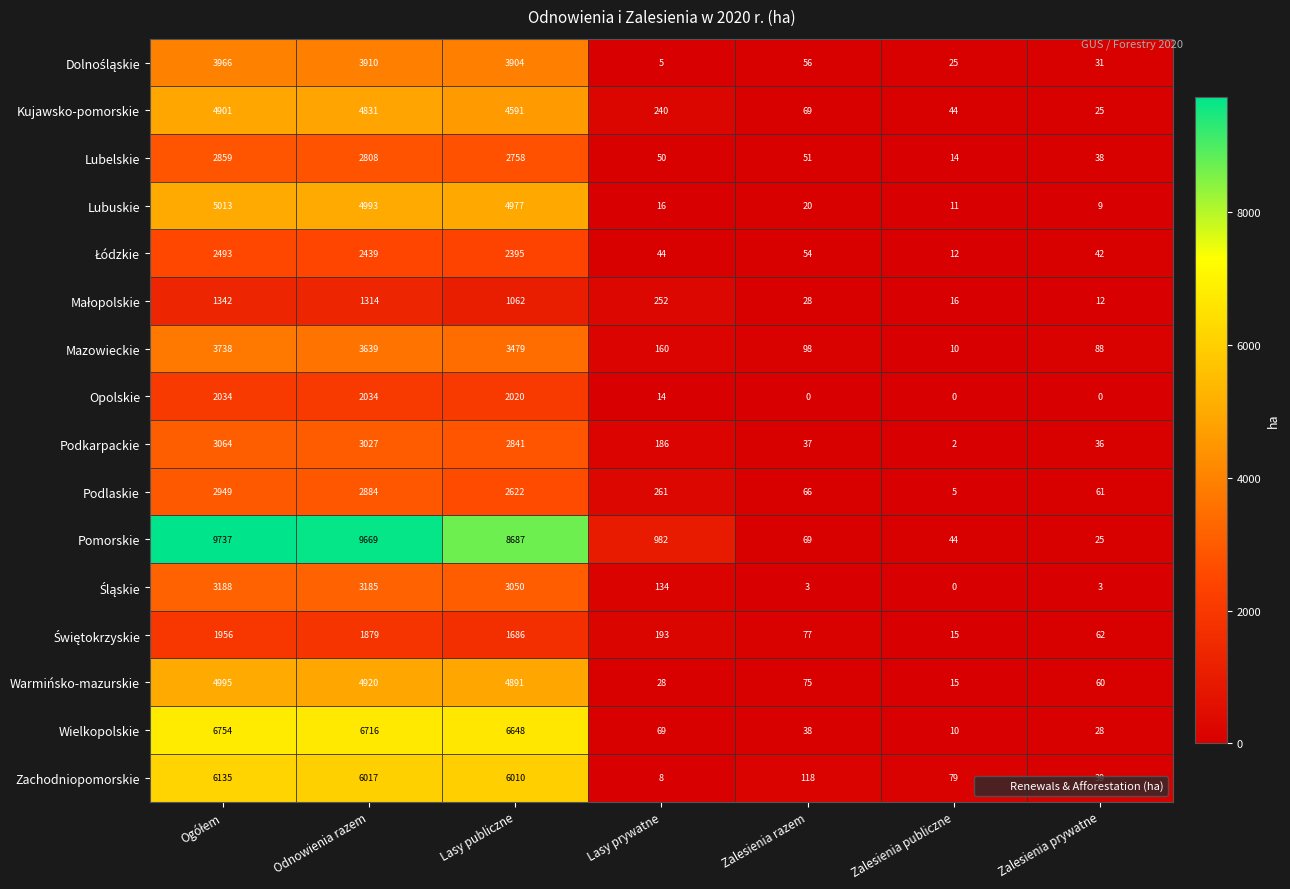

At which label is Warmińsko-mazurskie closest to 2505?

Lasy publiczne